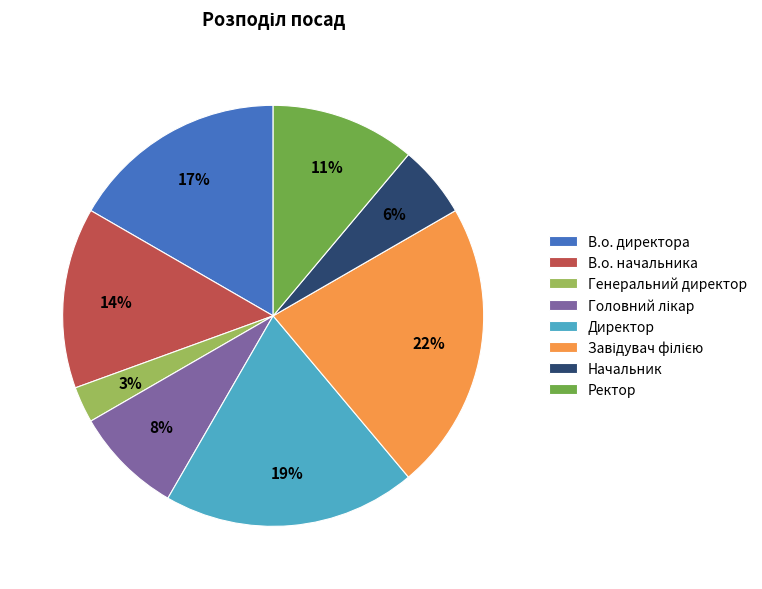

Count the number of slices in the pie.

8